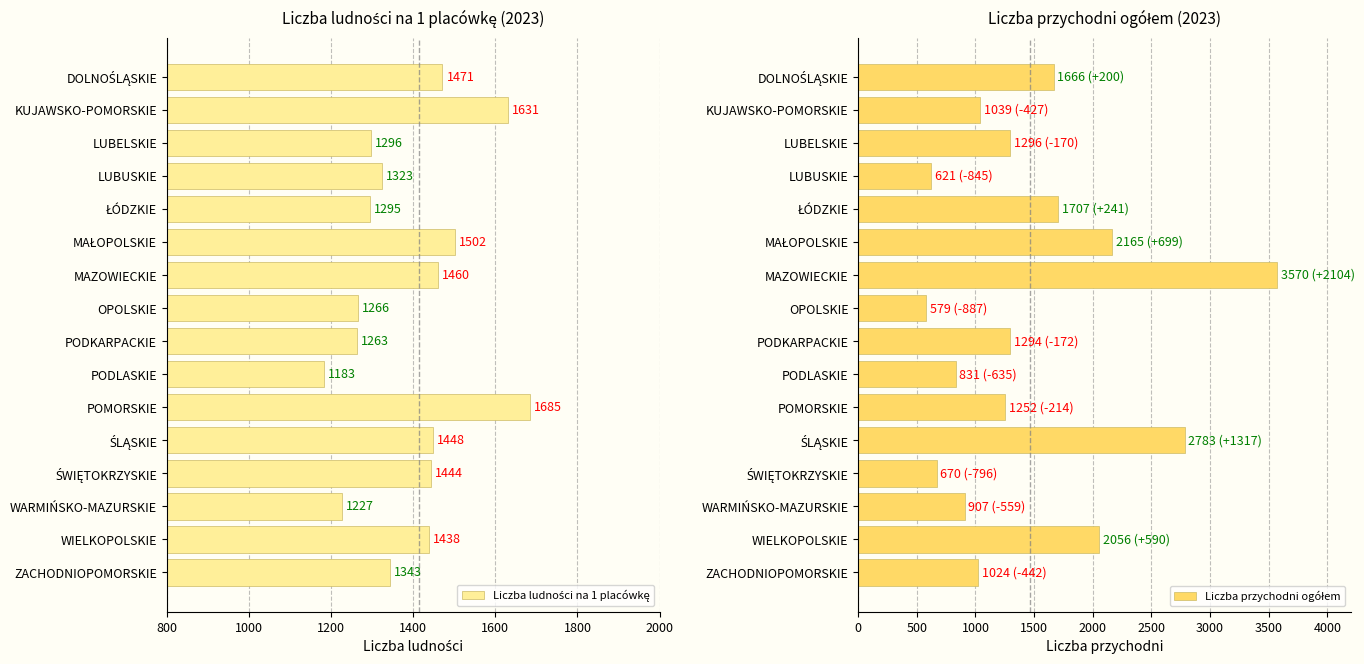

At how many categories does at least one series exceed 2501?

2